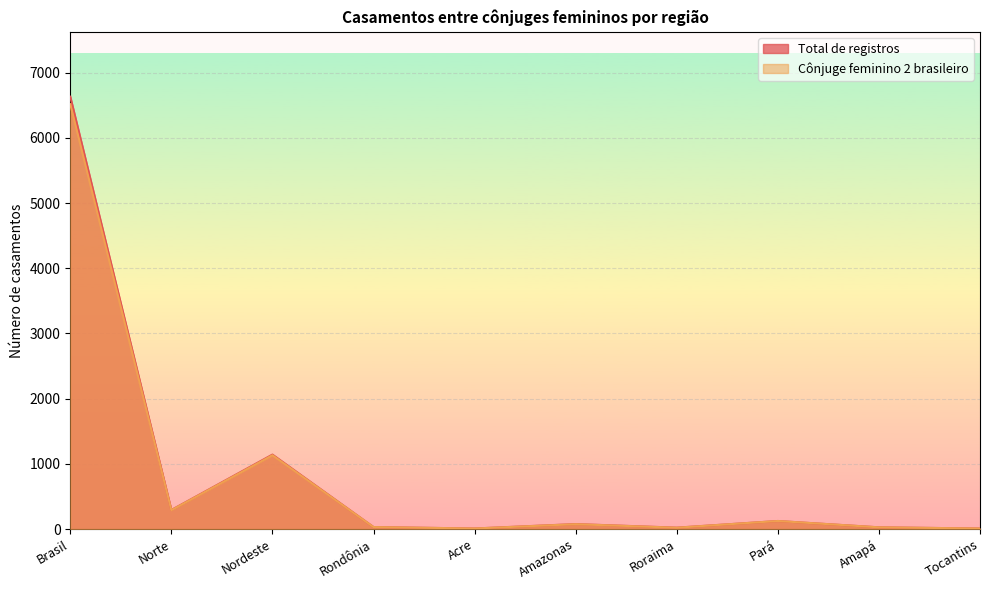

Which series has the largest total across all categories?

Total de registros